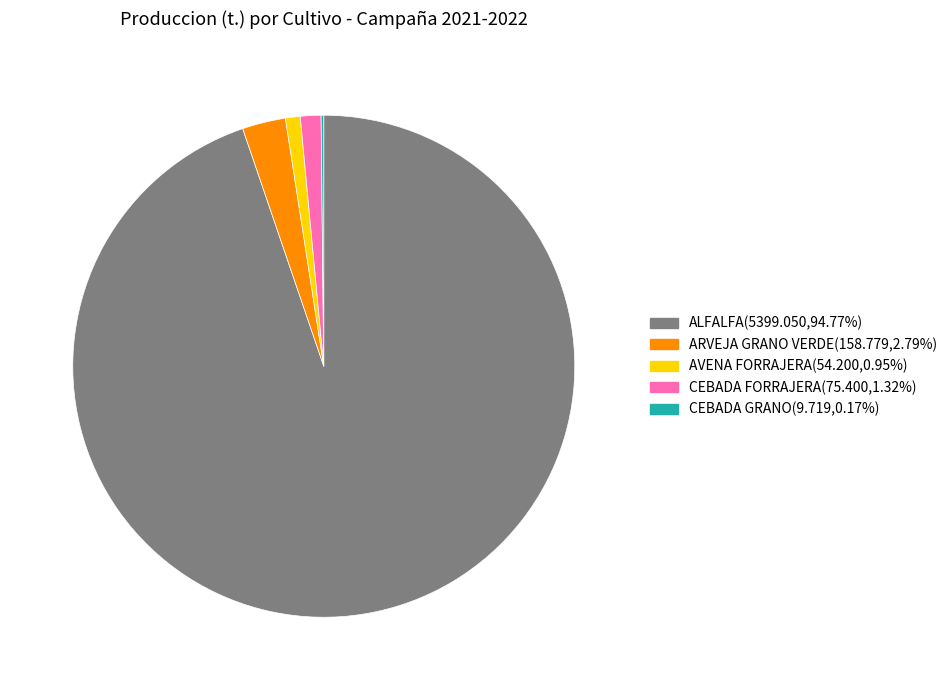

The AVENA FORRAJERA slice represents 11% of the pie. True or false?

False